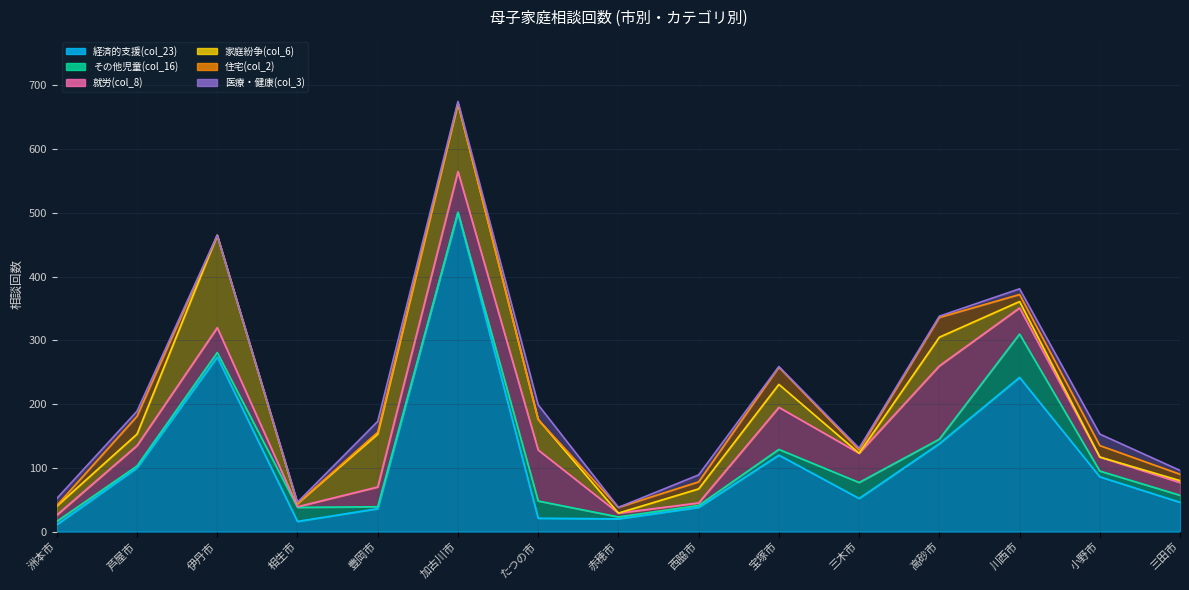

Where is 就労(col_8) nearest to the value 58?

加古川市